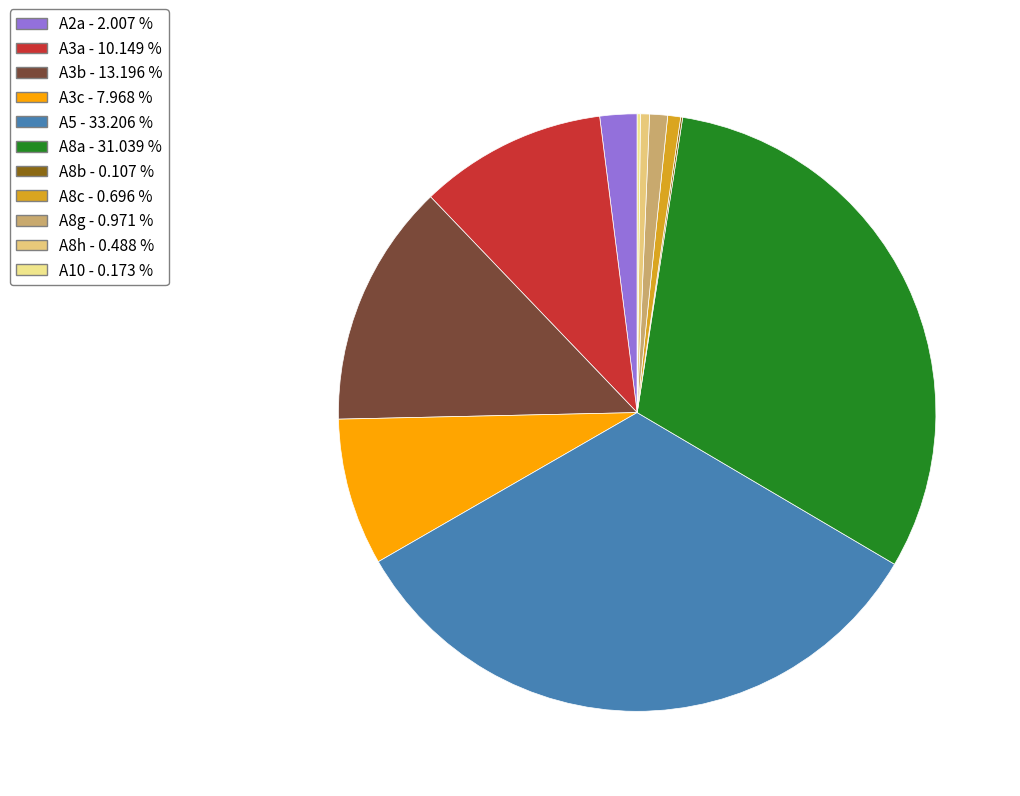

Does A8g account for over 50% of the chart?

No